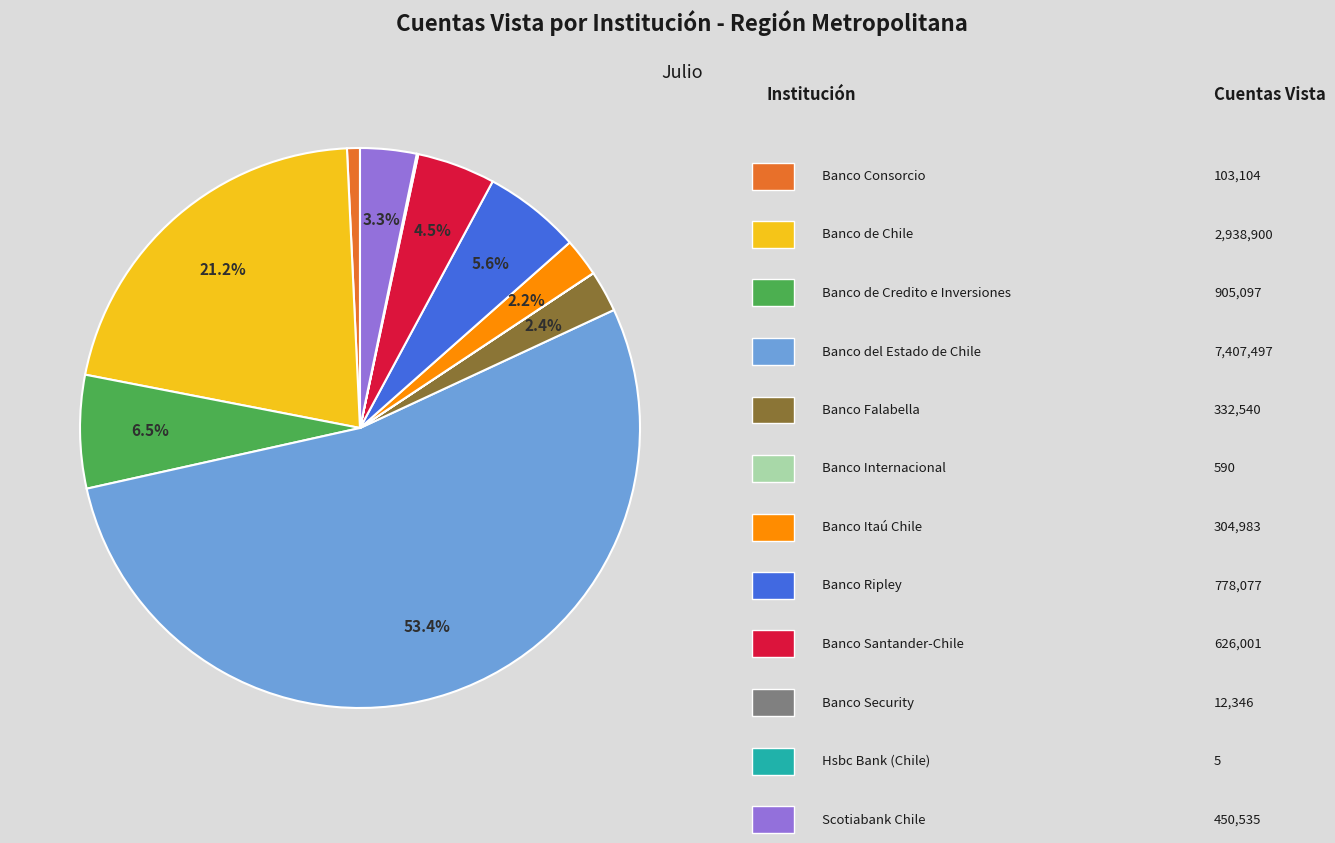

Is there any slice that represents more than half of the pie?

Yes